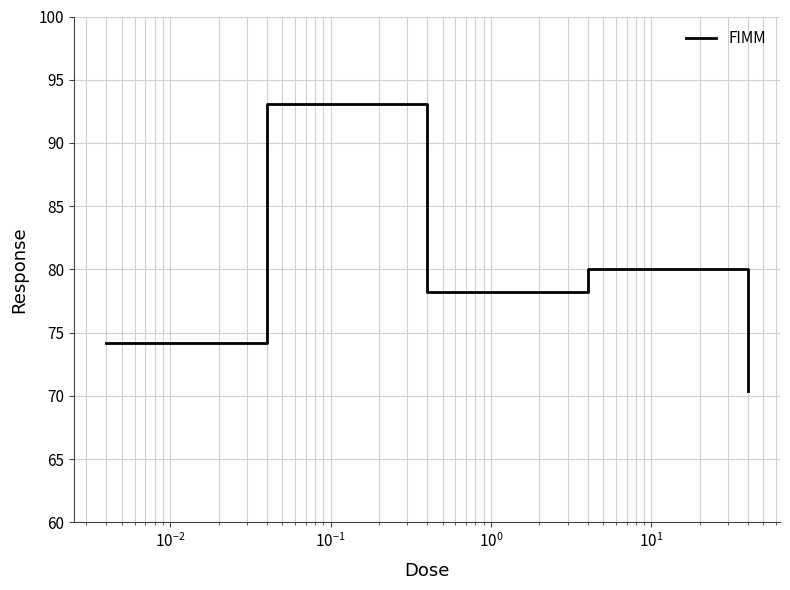

What is the average value?

79.2